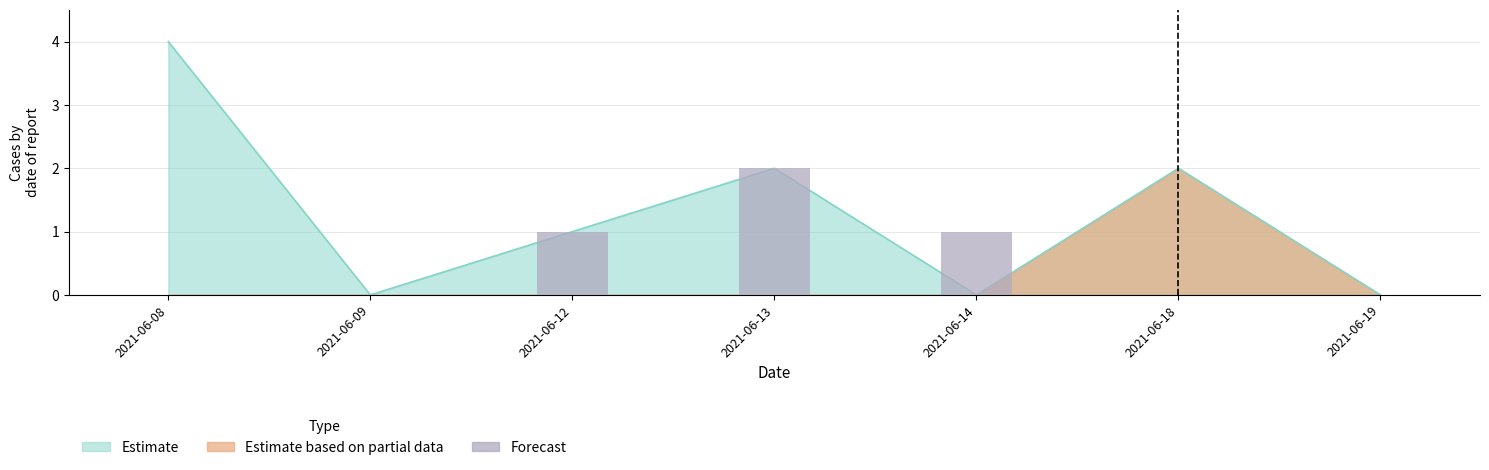

How many positive values are there?

3